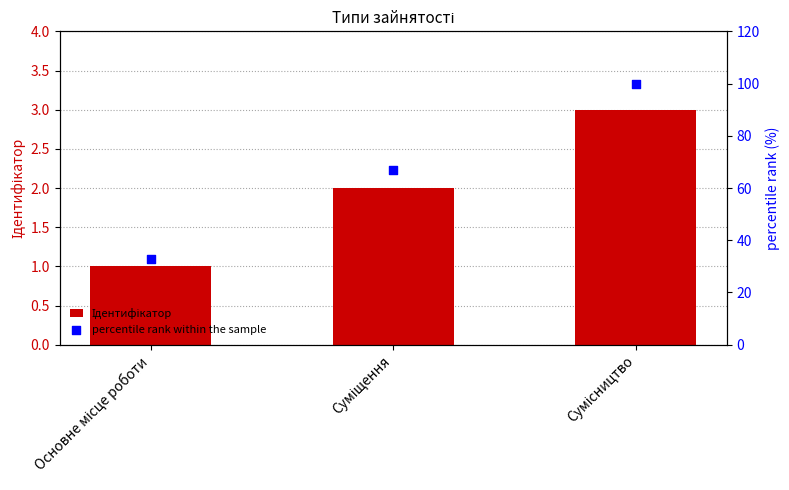

At which category is the sum across all series the highest?

Сумісництво